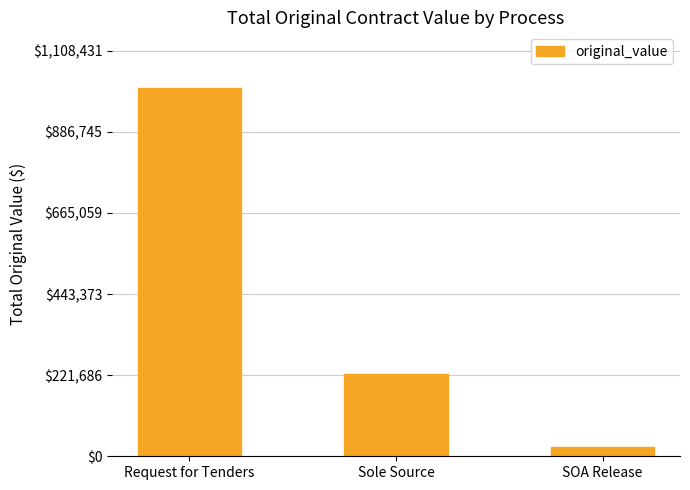

What is the average value?

419274.9